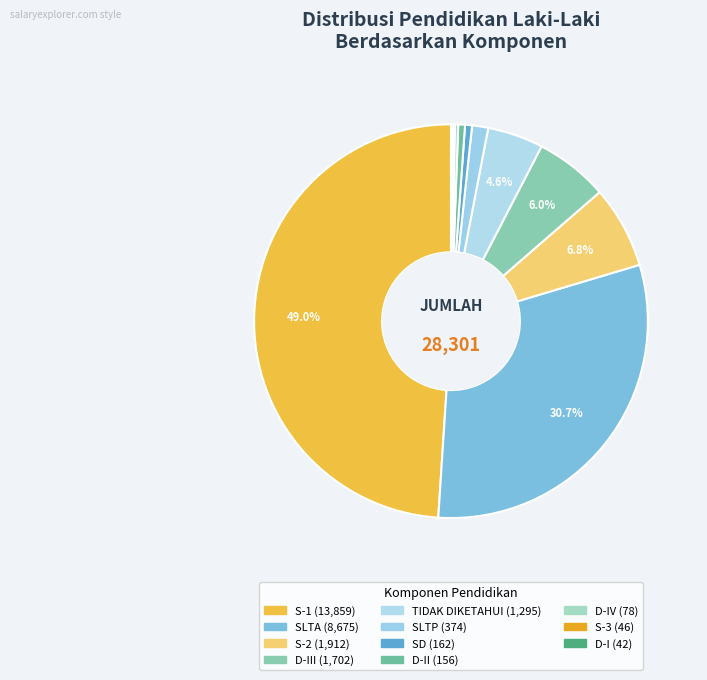

To the nearest percent, what is the difference between the largest and smallest slice percentages?

49%